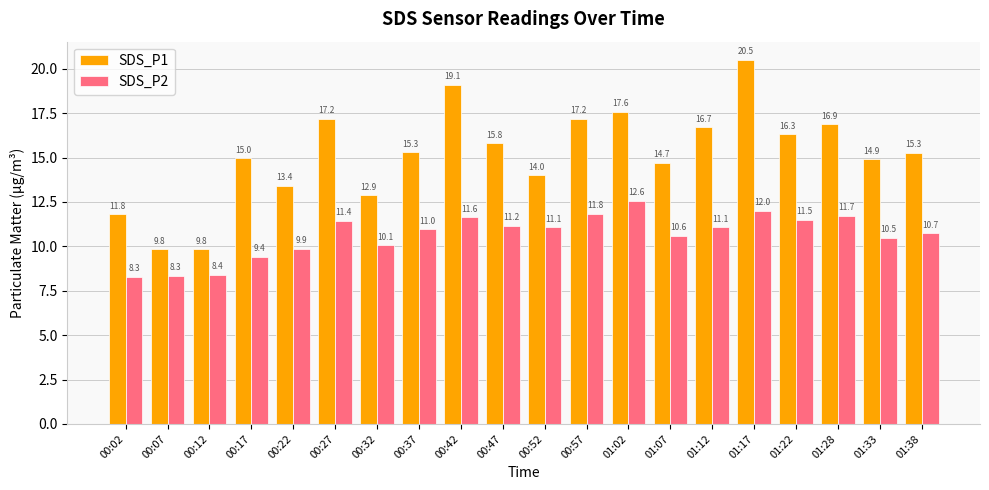

What is the difference between the highest and lowest values at 00:17?

5.6